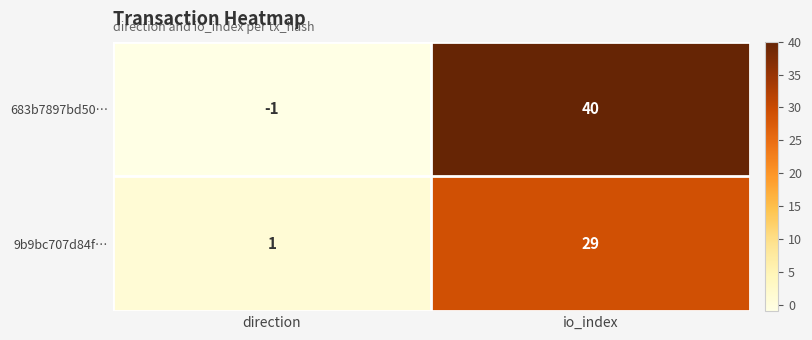

At which category does the chart reach its minimum across all series?

direction